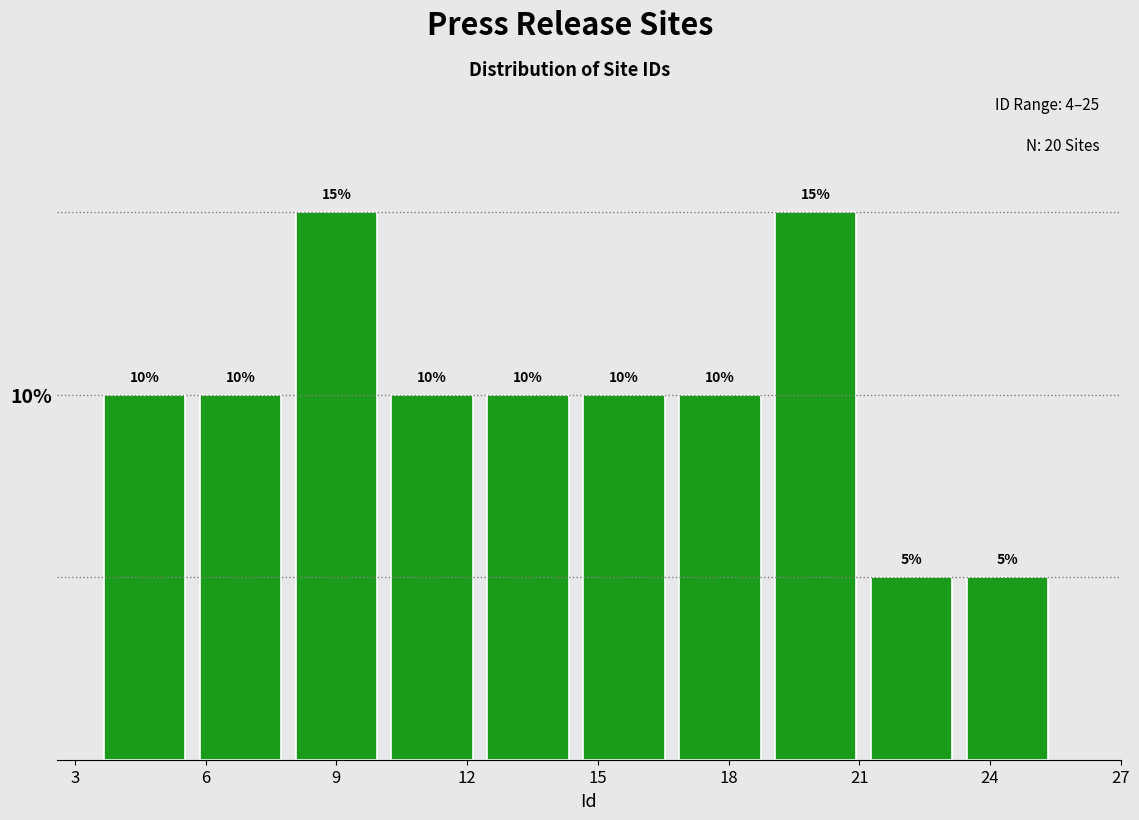

What is the height of the bar covering 12.3 to 14.5 on the x-axis? The bar edges are not printed on the chart, so give them approximately, as read against the axis.

10